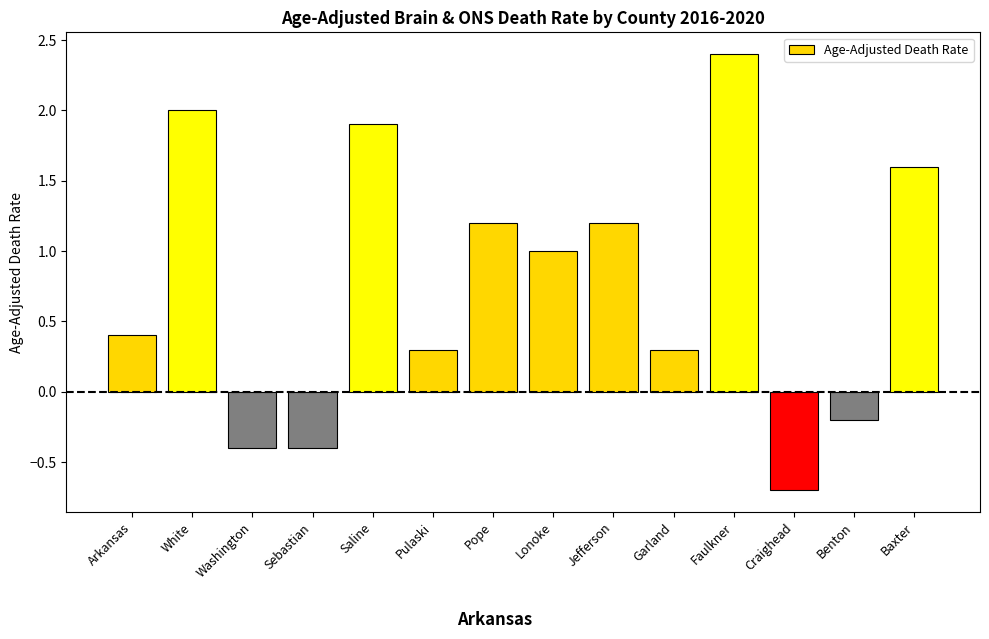

The value at Baxter is 2.8. True or false?

False